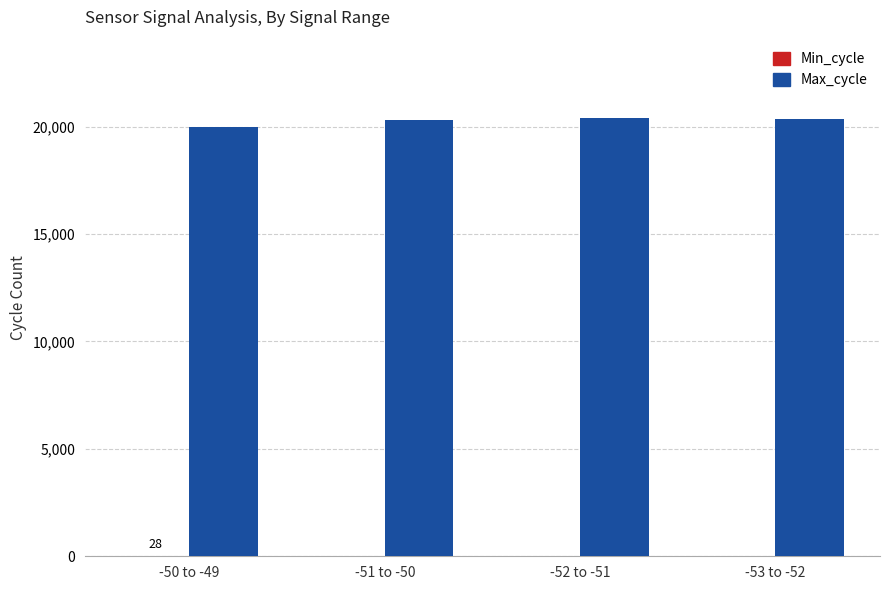

What is the maximum value shown in the chart?

20375